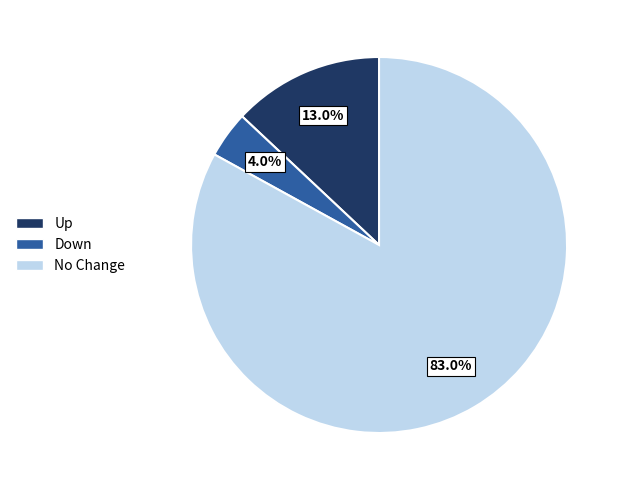

Is No Change the majority of the pie?

Yes